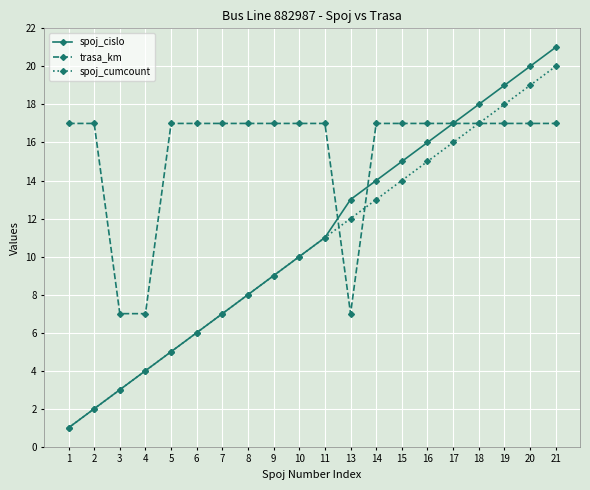

What is the sum of all spoj_cumcount values?

210